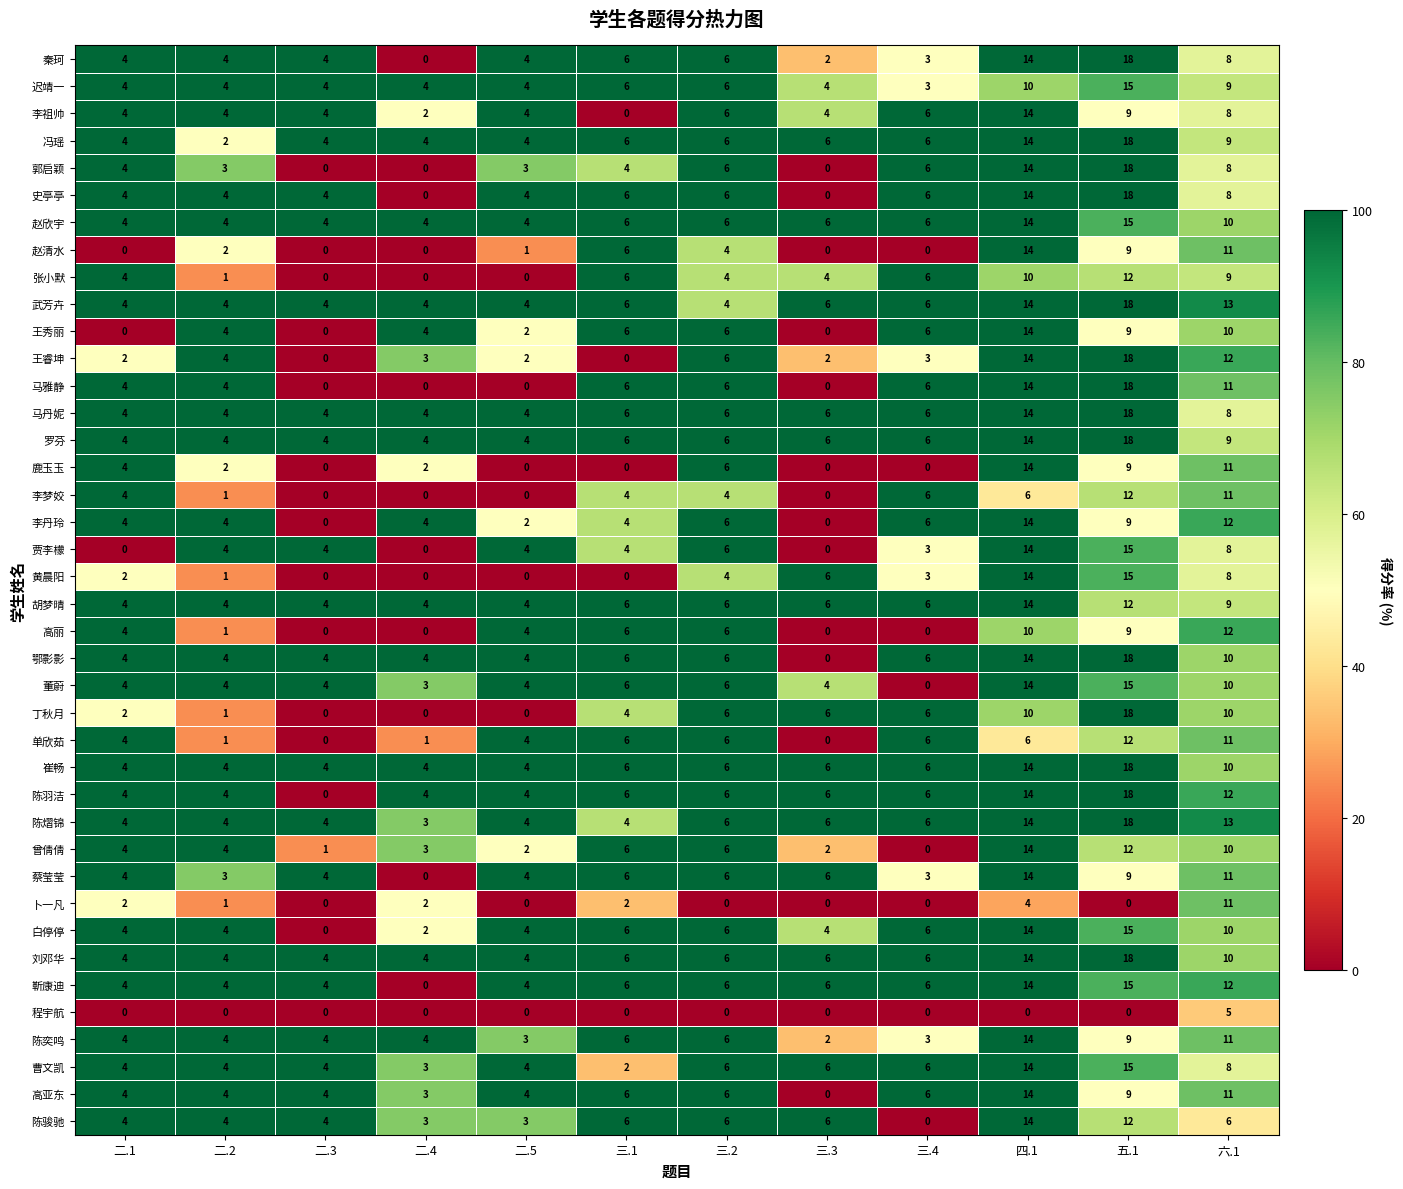

The value of 蔡莹莹 at 三.3 is 3. True or false?

False